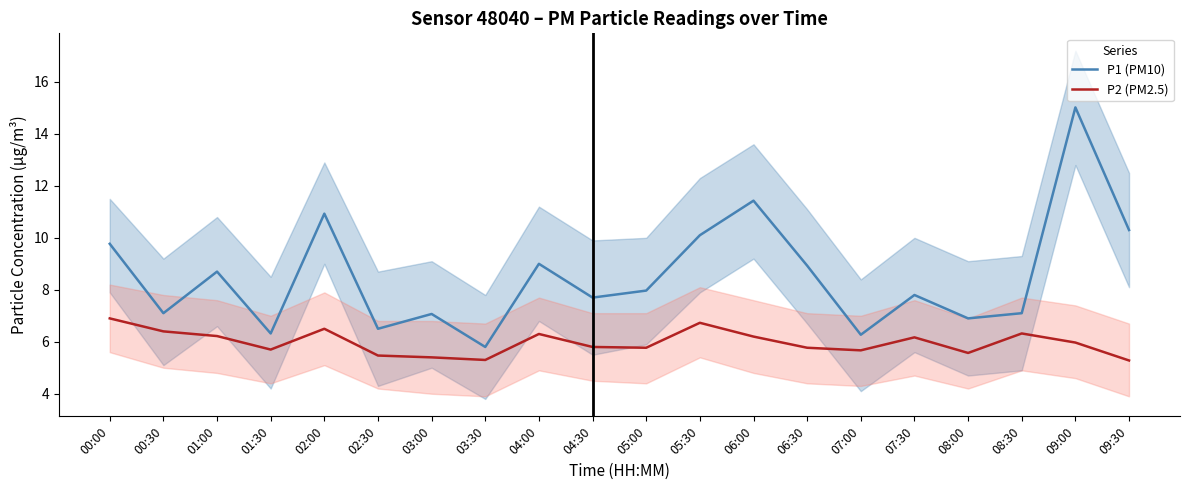

Reading left to right, list all the values displayed in this chart.

P1 (PM10): 00:00=9.8	00:30=7.1	01:00=8.7	01:30=6.3	02:00=10.9	02:30=6.5	03:00=7.1	03:30=5.8	04:00=9.0	04:30=7.7	05:00=8.0	05:30=10.1	06:00=11.4	06:30=8.9	07:00=6.3	07:30=7.8	08:00=6.9	08:30=7.1	09:00=15.0	09:30=10.3
P2 (PM2.5): 00:00=6.9	00:30=6.4	01:00=6.2	01:30=5.7	02:00=6.5	02:30=5.5	03:00=5.4	03:30=5.3	04:00=6.3	04:30=5.8	05:00=5.8	05:30=6.7	06:00=6.2	06:30=5.8	07:00=5.7	07:30=6.2	08:00=5.6	08:30=6.3	09:00=6.0	09:30=5.3